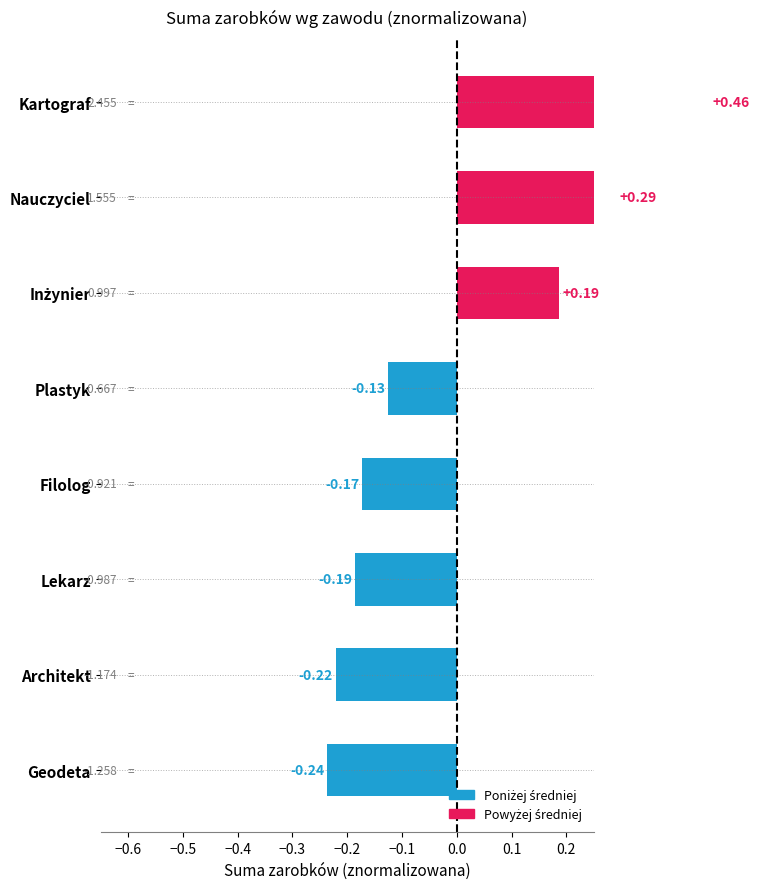

How many data points are less than 0?

5